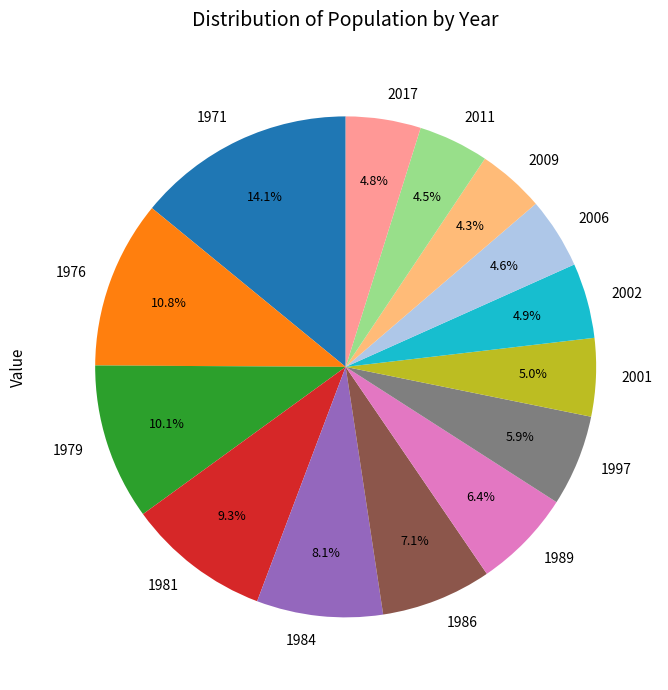

Does 1984 account for over 50% of the chart?

No